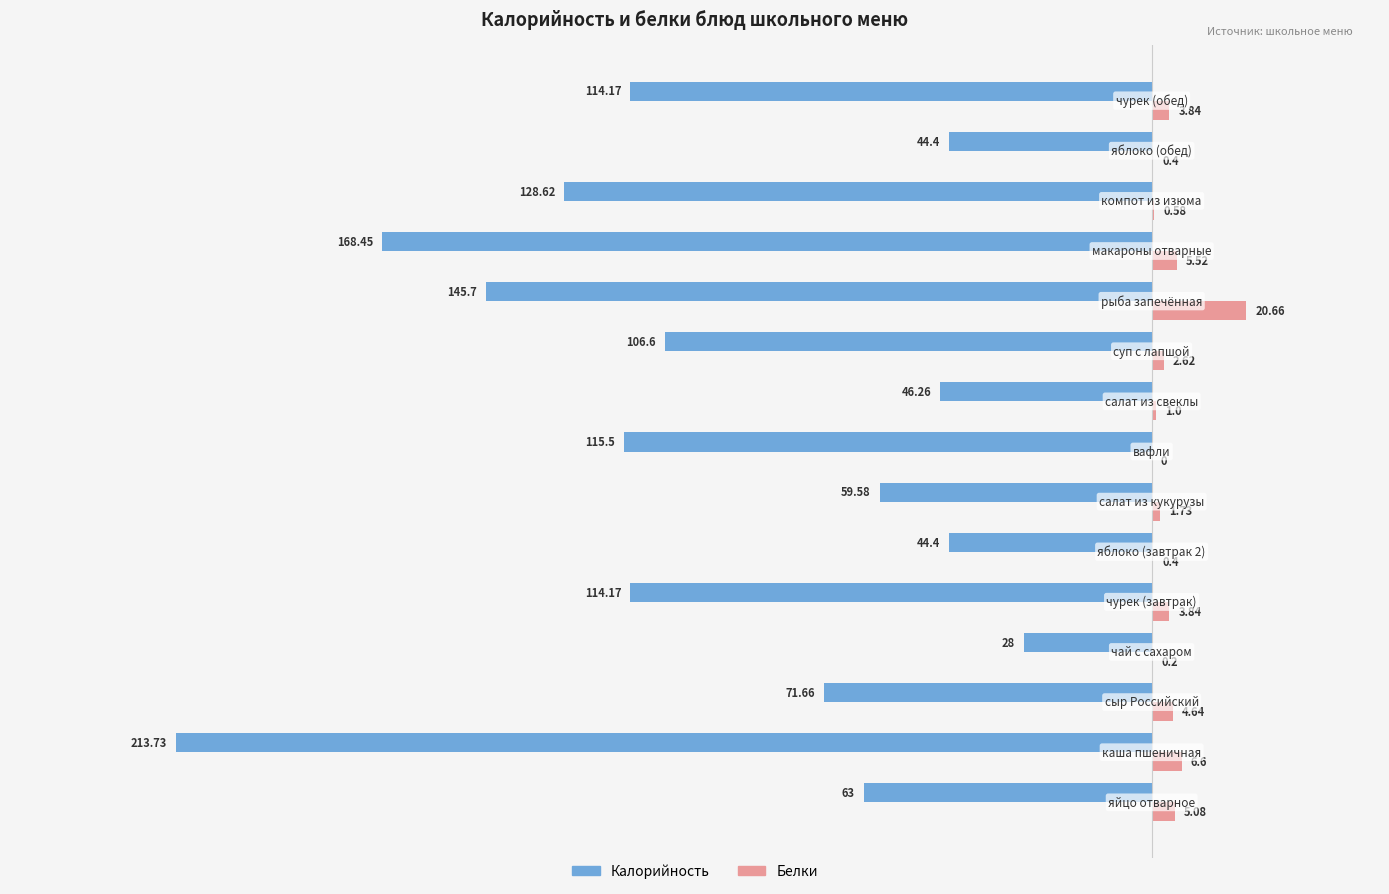

What is the sum of all Калорийность values?

-1464.2